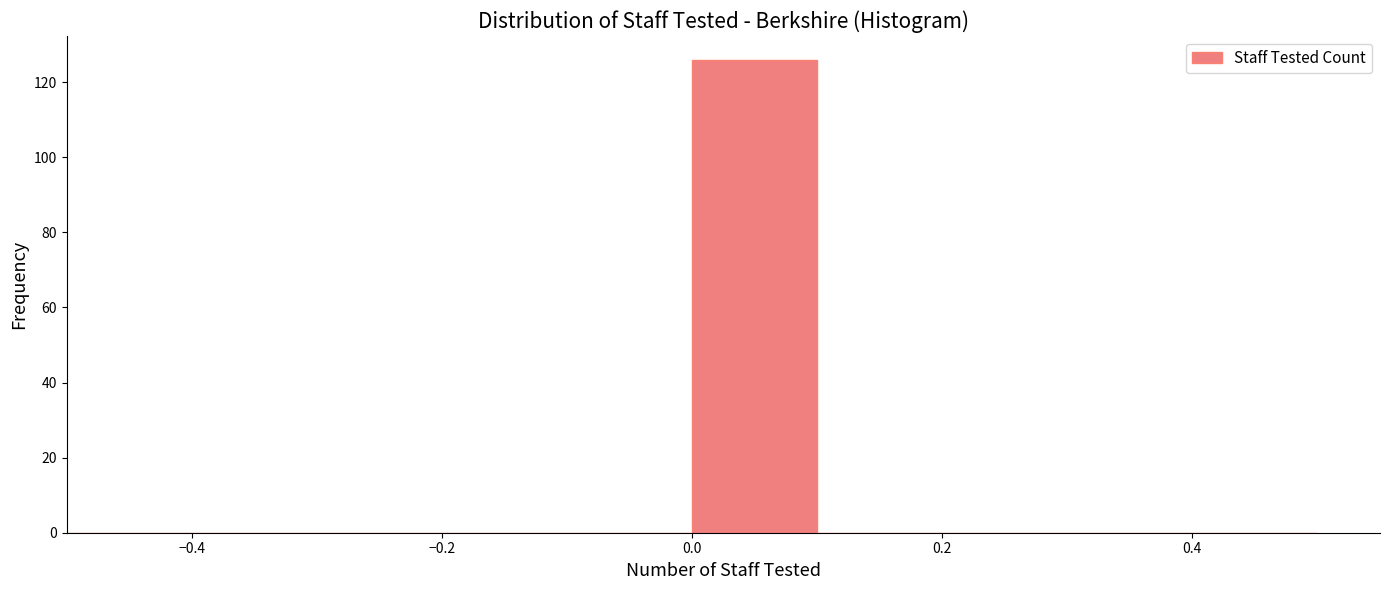

Which range on the x-axis has the tallest bar?

0.0 to 0.1